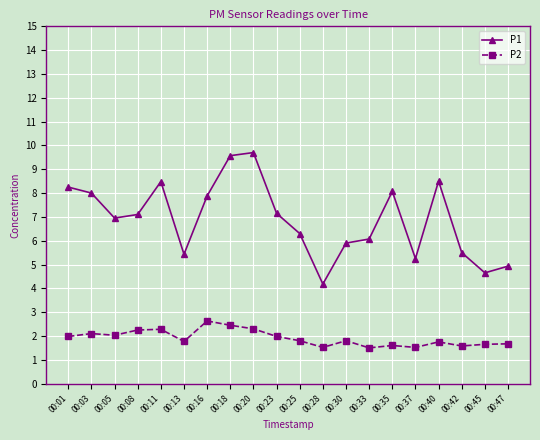

At which label does P1 reach its minimum?

00:28